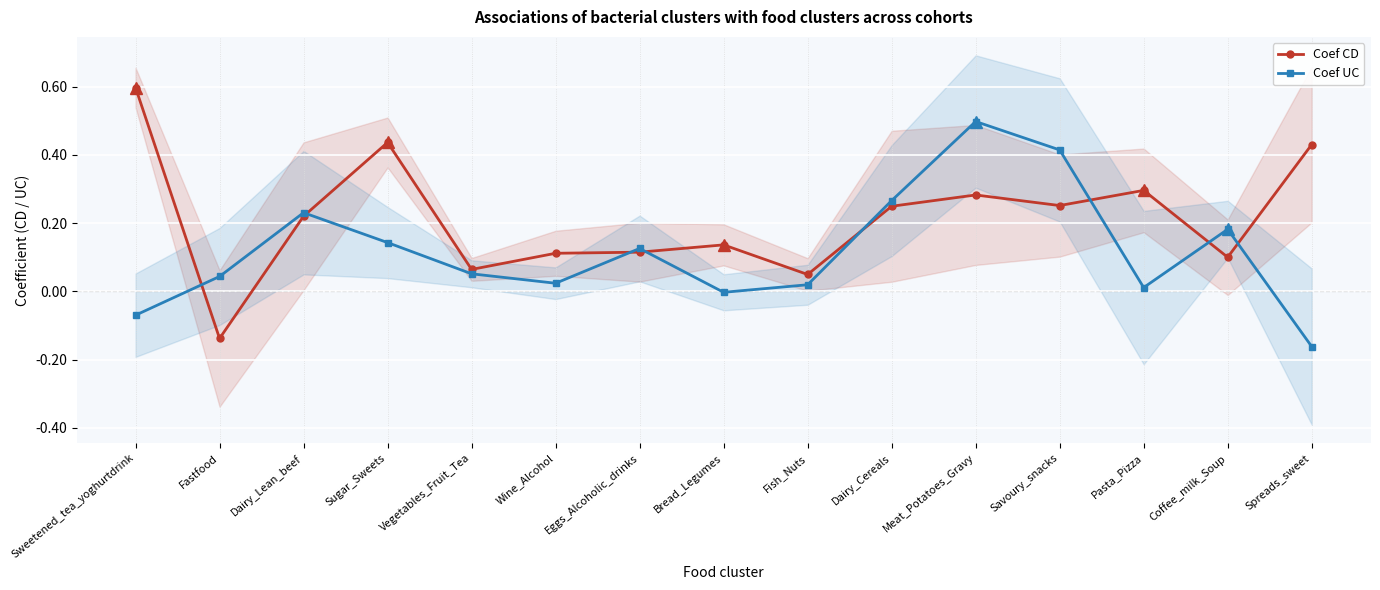

List the series in order of their peak value, highest first.

Coef CD, Coef UC